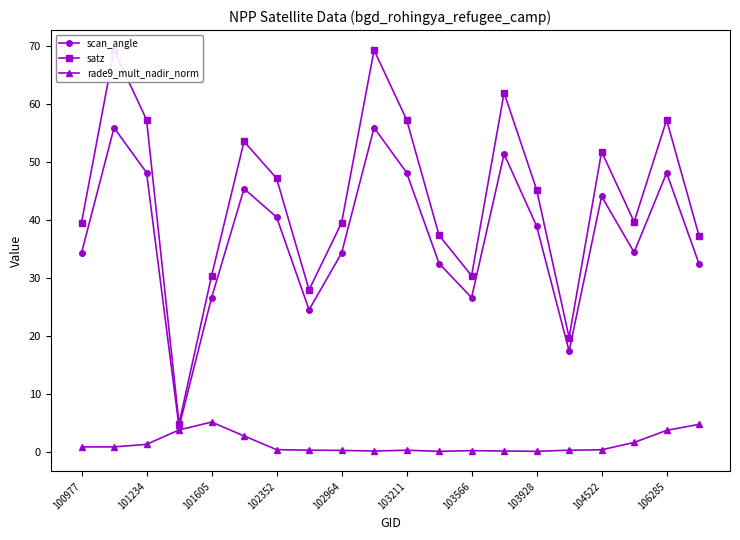

What are all the series names shown in the legend?

scan_angle, satz, rade9_mult_nadir_norm